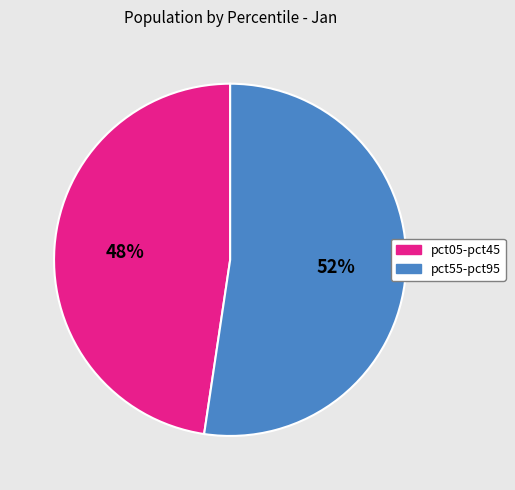

Combined, do pct05-pct45 and pct55-pct95 account for over 50%?

Yes